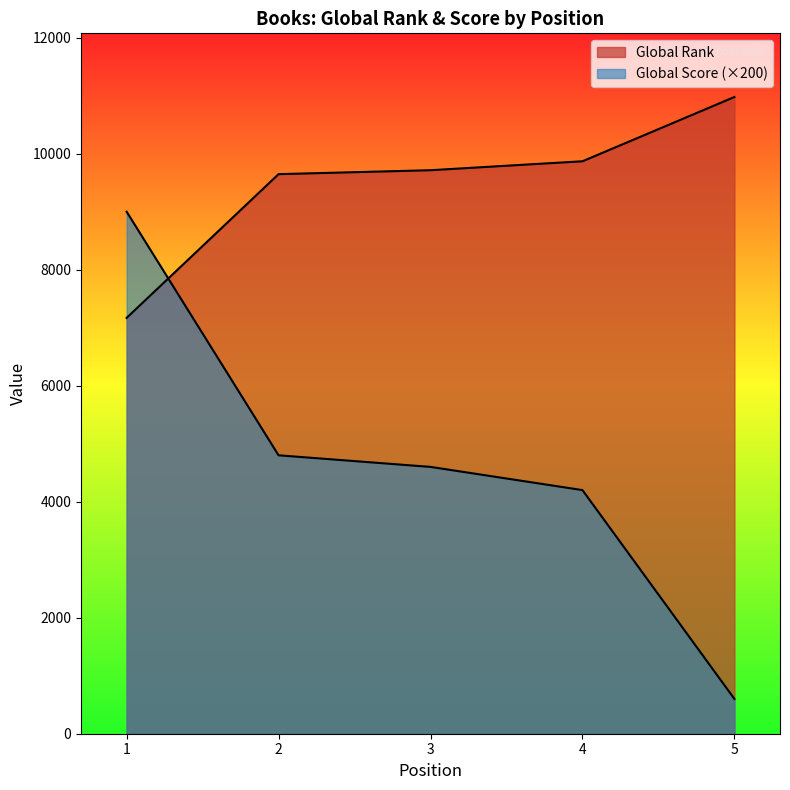

Does the chart display data point markers on the line(s)?

No